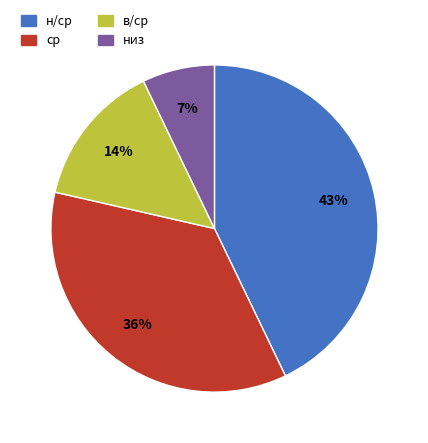

Do н/ср and в/ср together represent more than half of the pie?

Yes